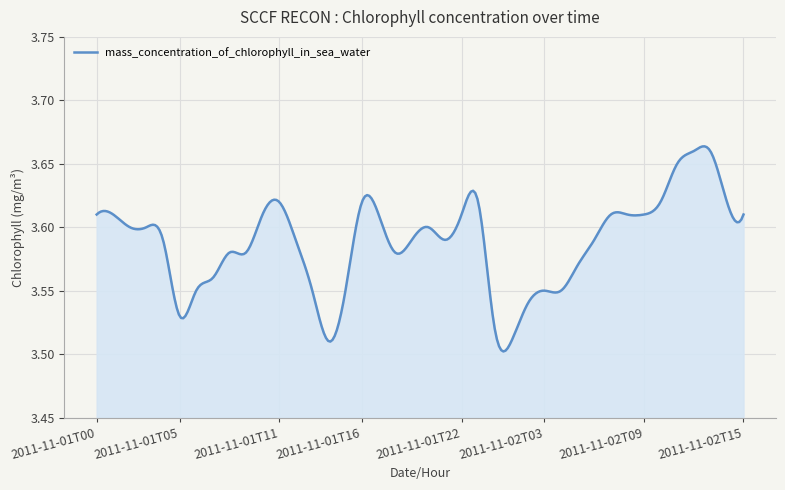

What is the value of the 8th point from the left?

3.6